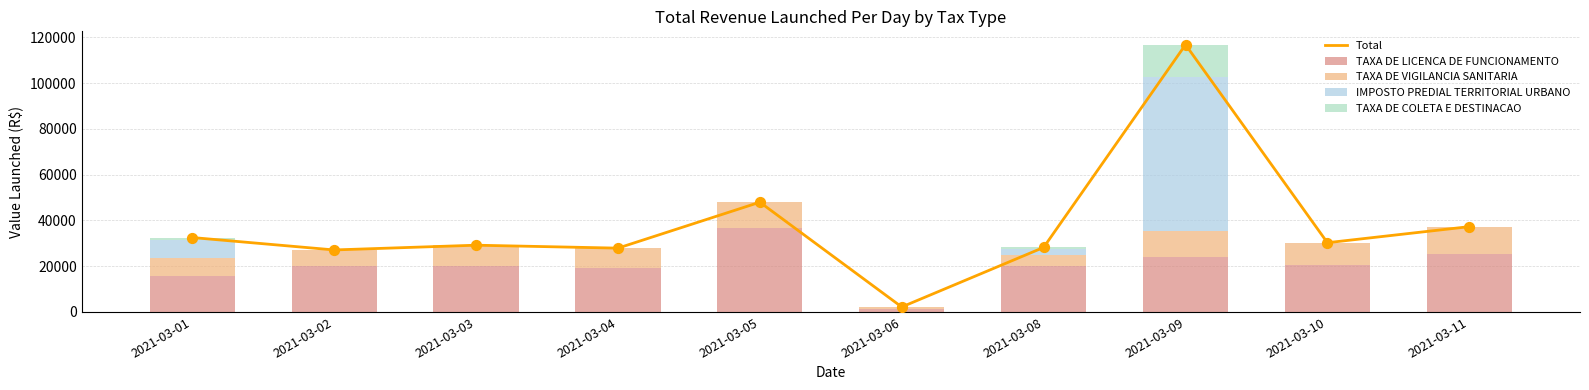

At how many categories does at least one series exceed 10012?

9